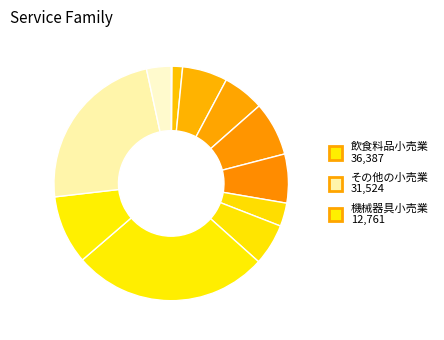

Which slice is the largest?

飲食料品小売業